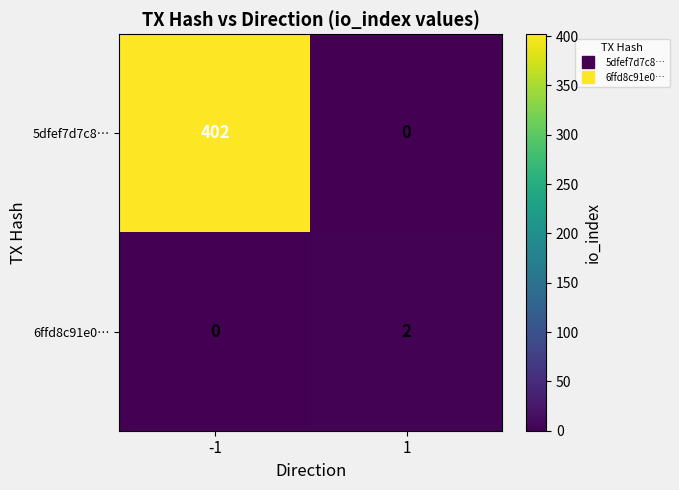

What is the difference between the 5dfef7d7c8… values at -1 and 1?

402